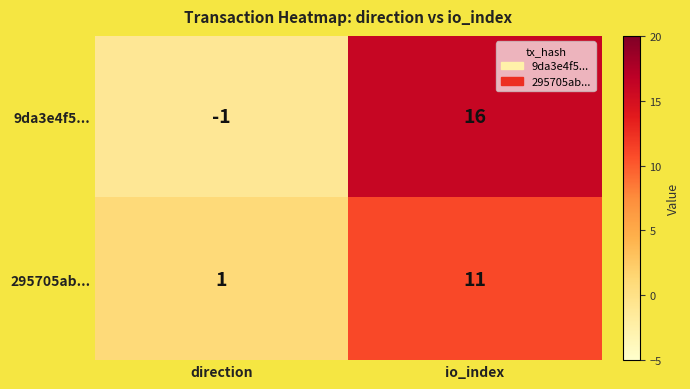

Reading left to right, what are all the values shown in this chart?

9da3e4f5...: -1	16
295705ab...: 1	11